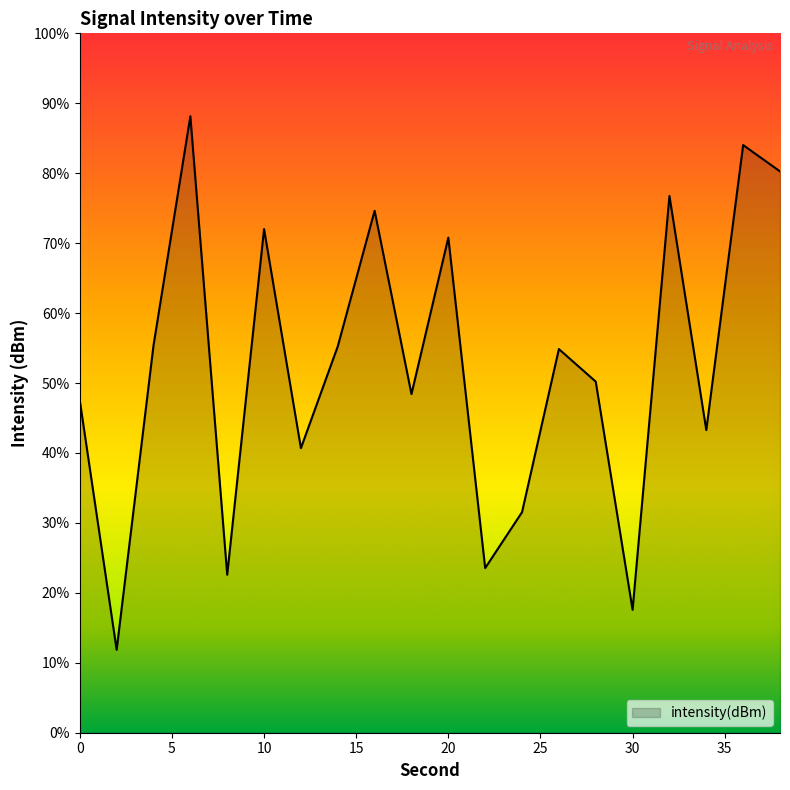

Is it true that the value at 8 is -177.4?

False